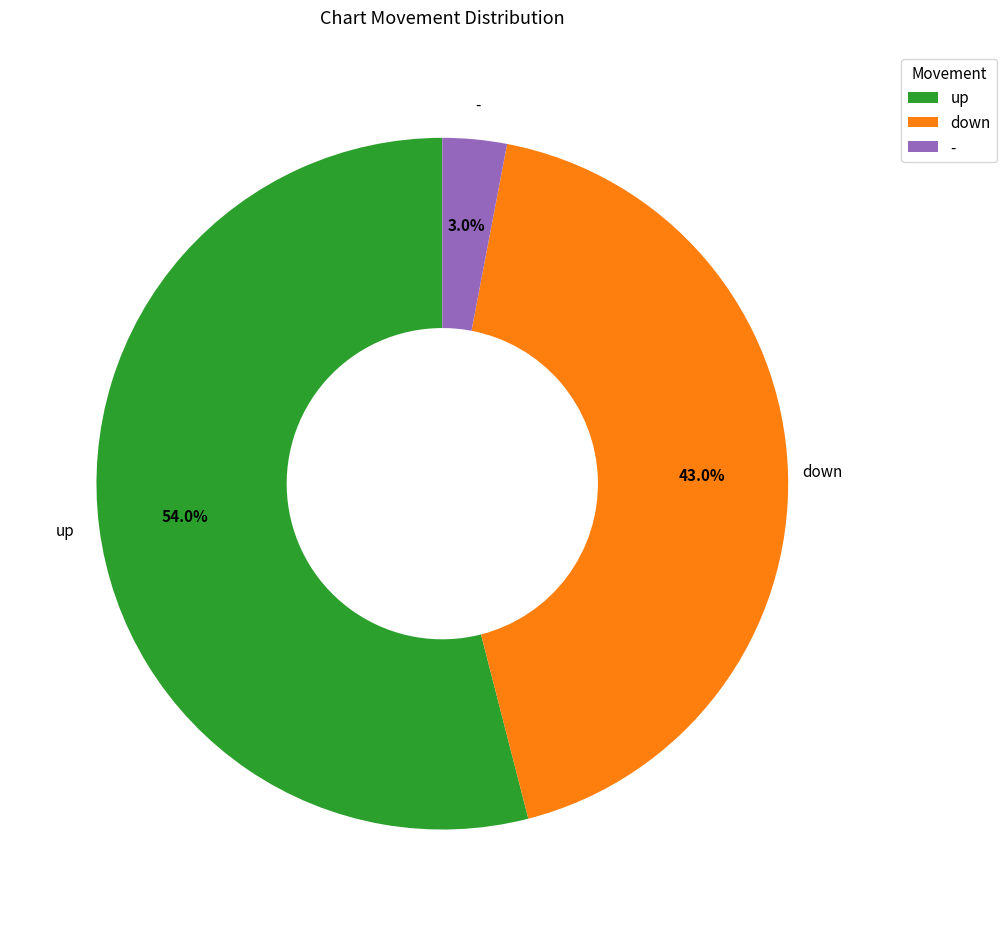

How many slices are in this pie chart?

3